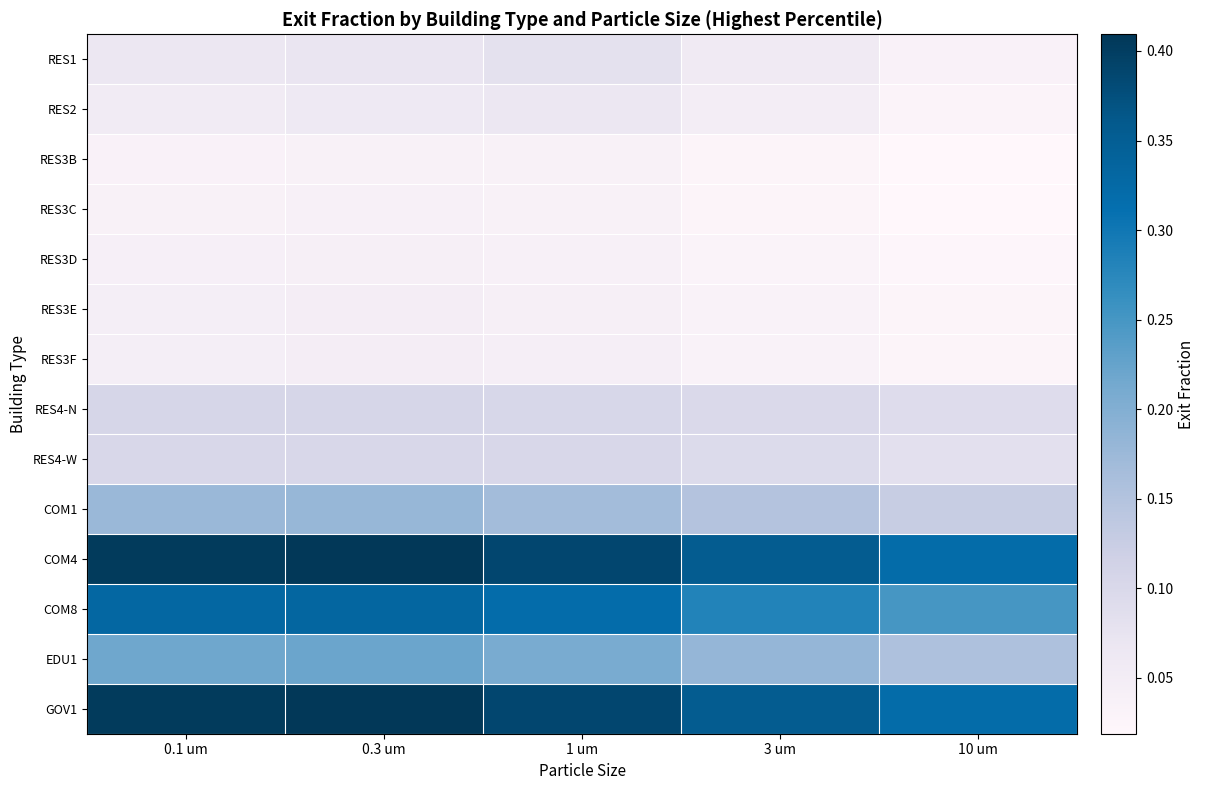

At which category is the sum across all series the highest?

0.3 um